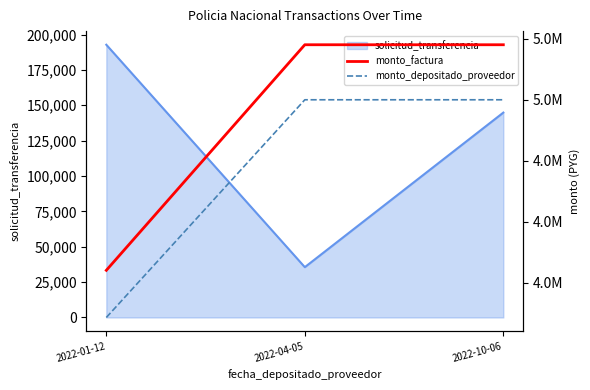

How many lines are shown in the chart?

3